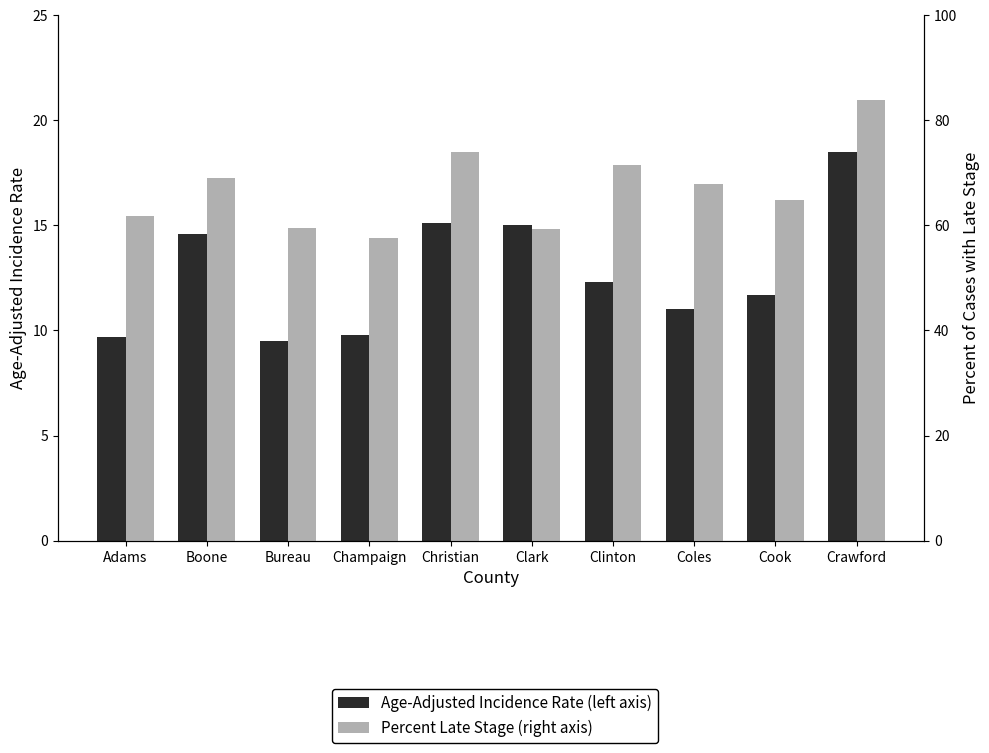

Reading left to right, extract all data points from this chart.

Age-Adjusted Incidence Rate (left axis): 9.7	14.6	9.5	9.8	15.1	15.0	12.3	11.0	11.7	18.5
Percent Late Stage (right axis): 61.8	69.1	59.5	57.5	74.0	59.3	71.4	67.9	64.9	83.9